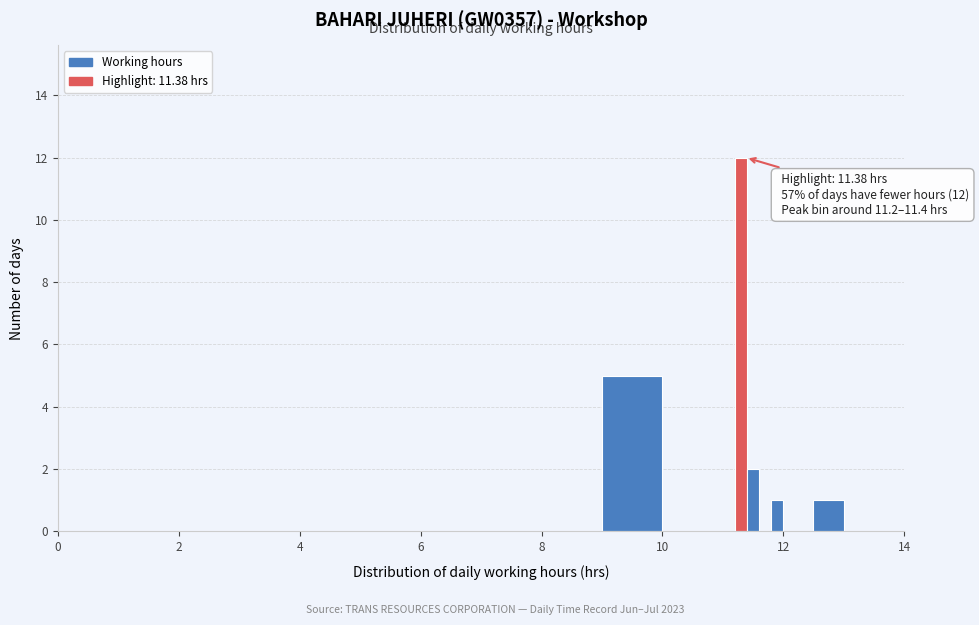

Around what value on the x-axis is the tallest bar? Give the approximate position of its centre, as read against the axis.

11.4